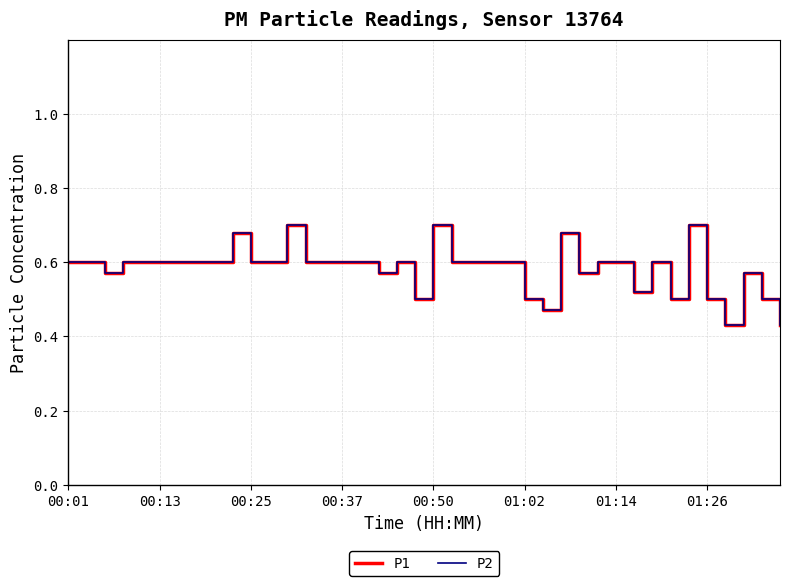

What is the sum of all P2 values?

23.3